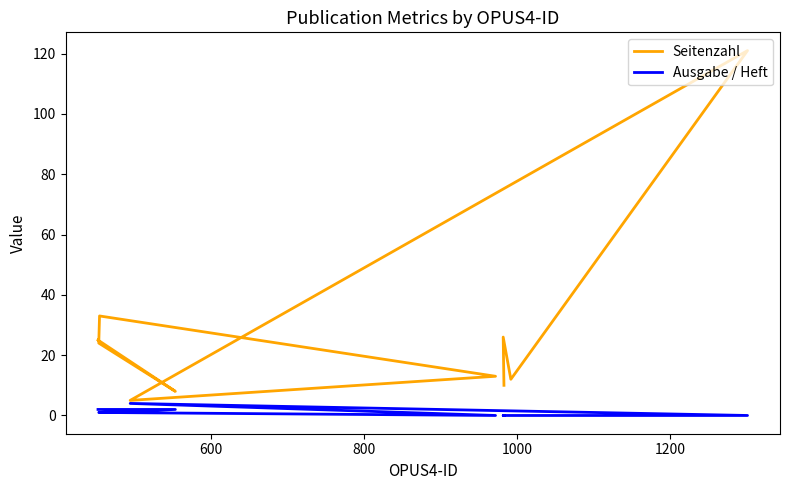

The value of Ausgabe / Heft at 600 is 3. True or false?

False